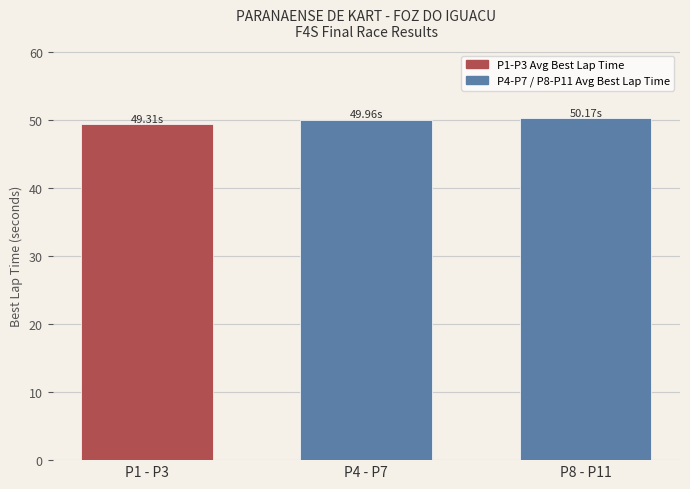

What is the ratio of the value at P1 - P3 to the value at P4 - P7?

1.0